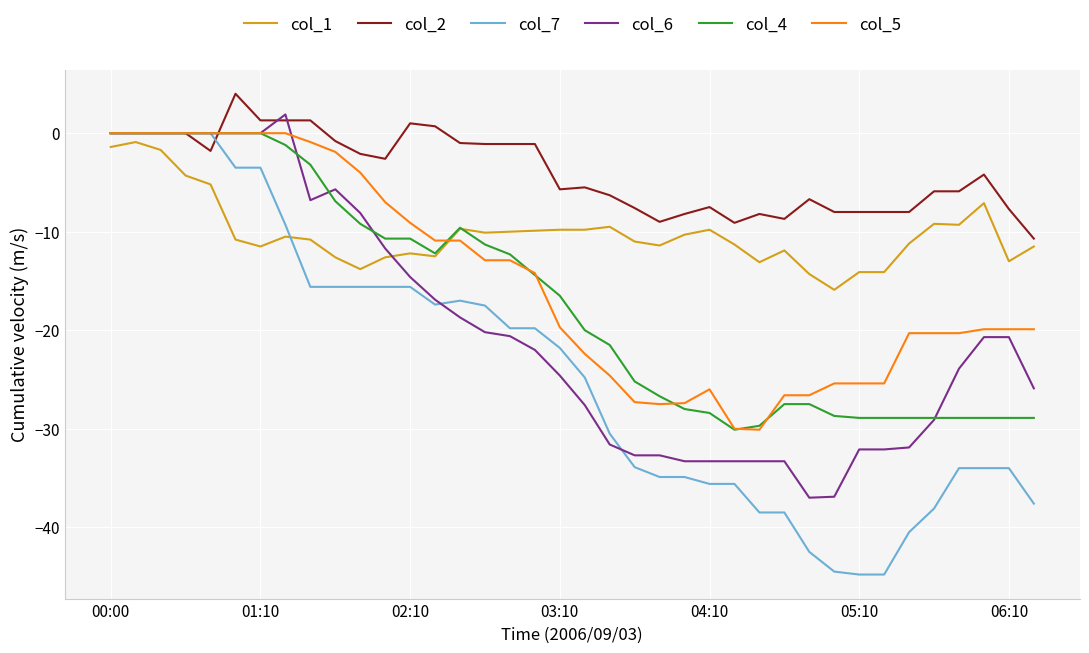

Which series has the largest total across all categories?

col_2